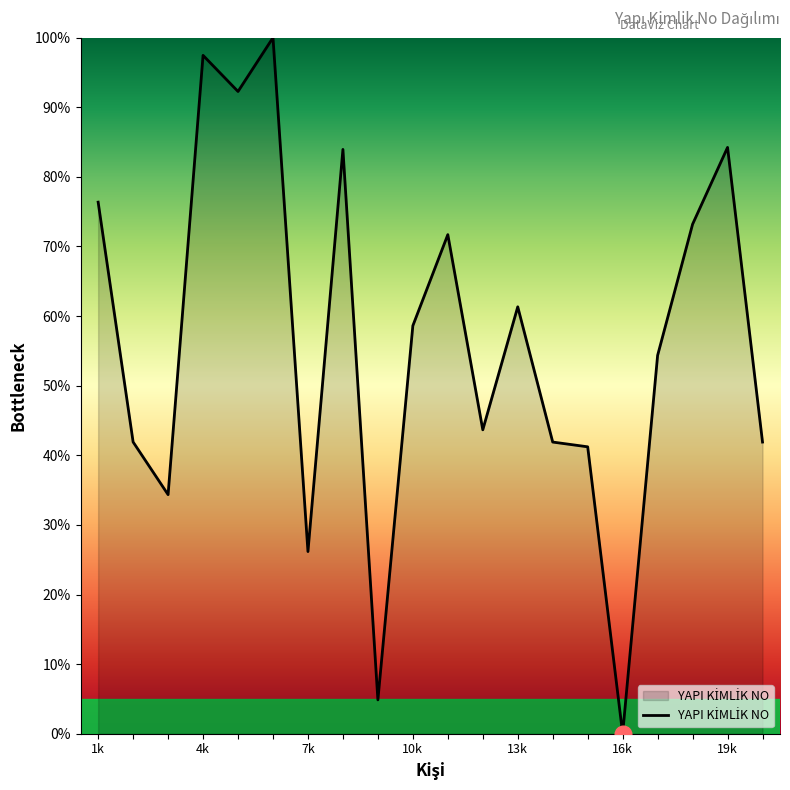

What is the difference between the maximum and minimum values?

100.0